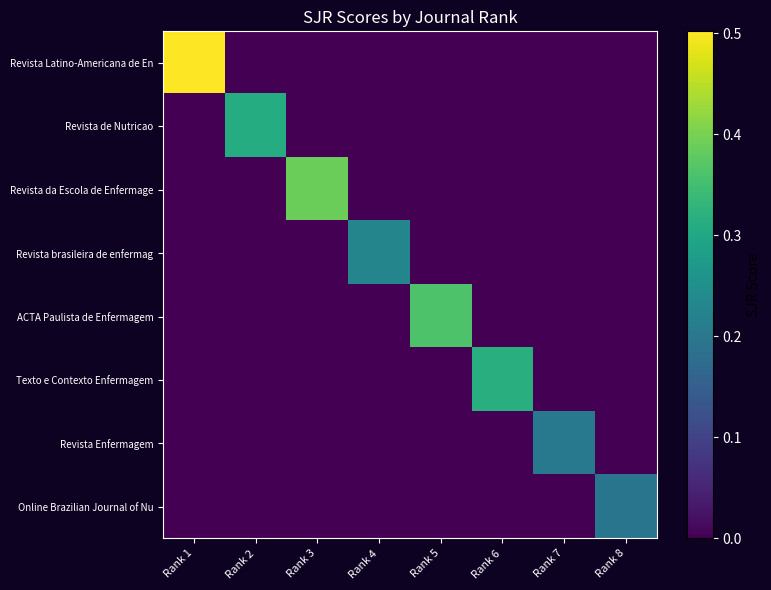

Which series has the largest total across all categories?

Revista Latino-Americana de En